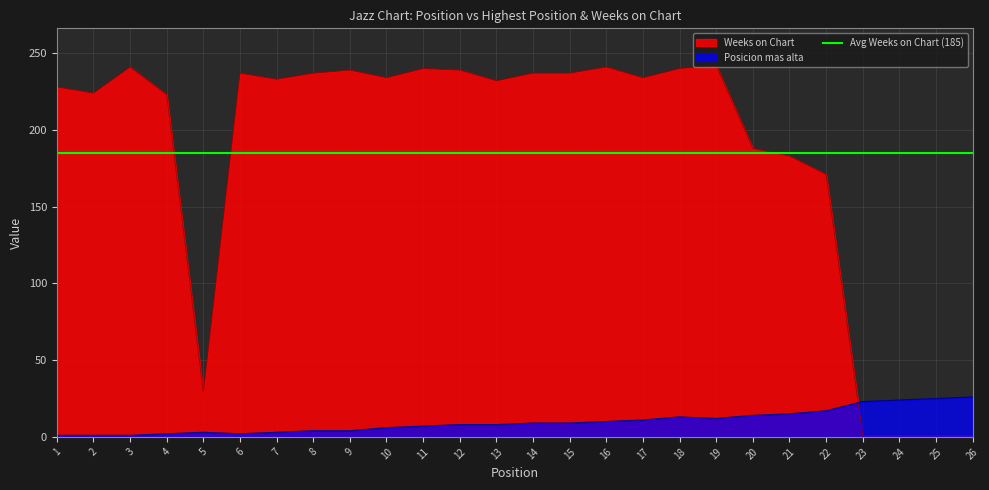

Which label corresponds to the largest value in the chart?

19